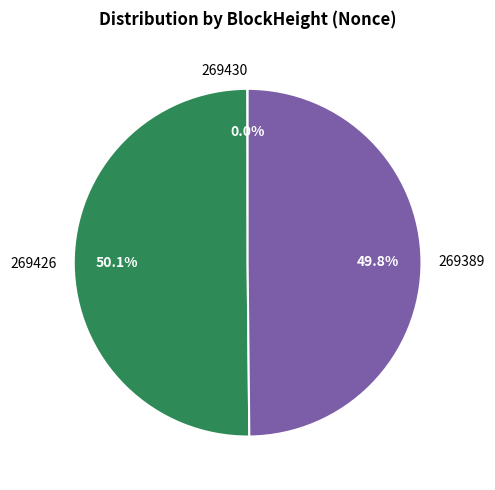

Approximately how many times larger is the value at 269426 compared to 269389?

1.0